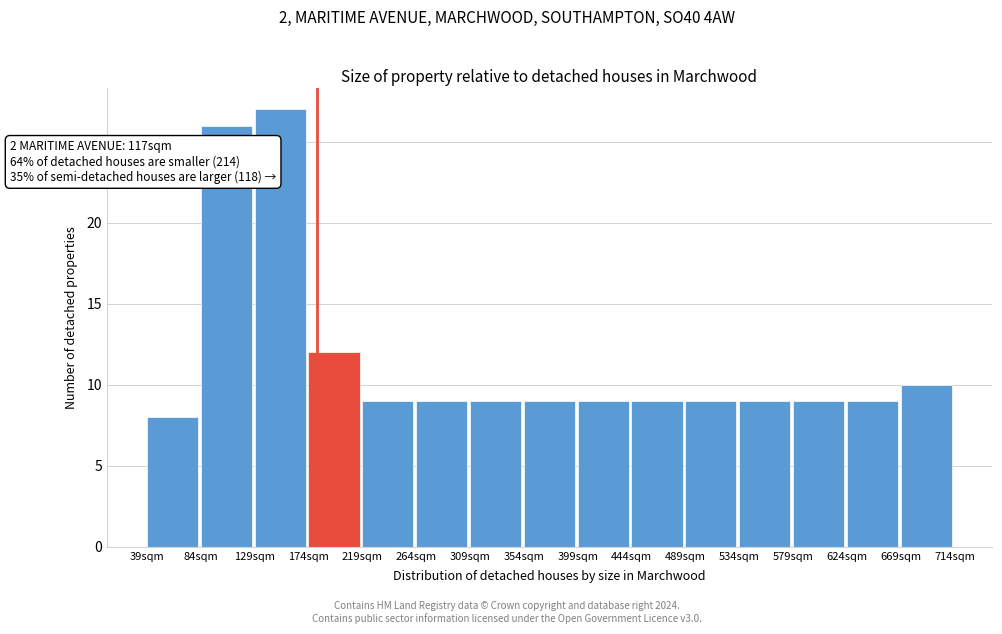

Reading left to right, list all the values displayed in this chart.

39sqm=8	84sqm=26	129sqm=27	174sqm=12	219sqm=9	264sqm=9	309sqm=9	354sqm=9	399sqm=9	444sqm=9	489sqm=9	534sqm=9	579sqm=9	624sqm=9	669sqm=10